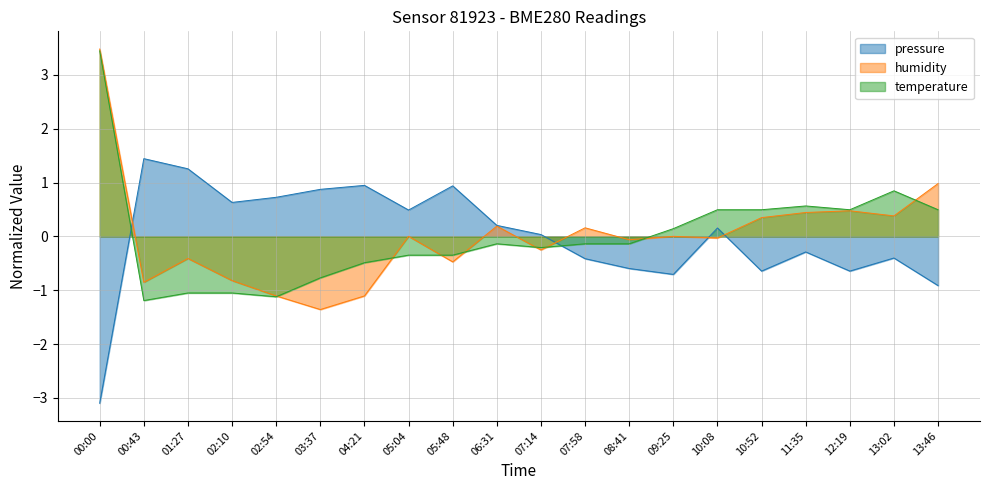

How many data points in humidity are above 0?

10